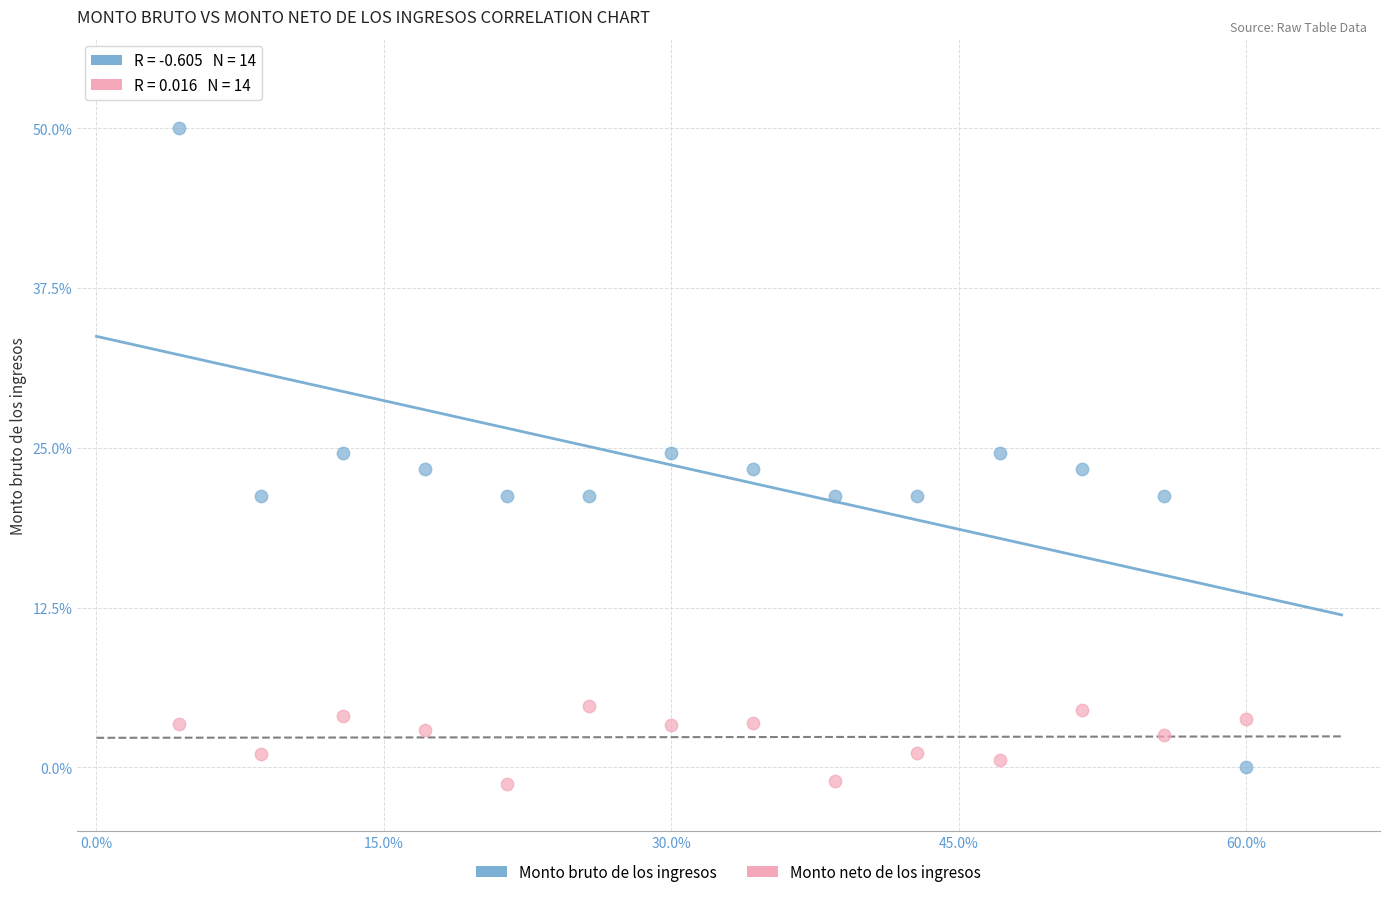

Which series contains the highest Y value?

Monto bruto de los ingresos